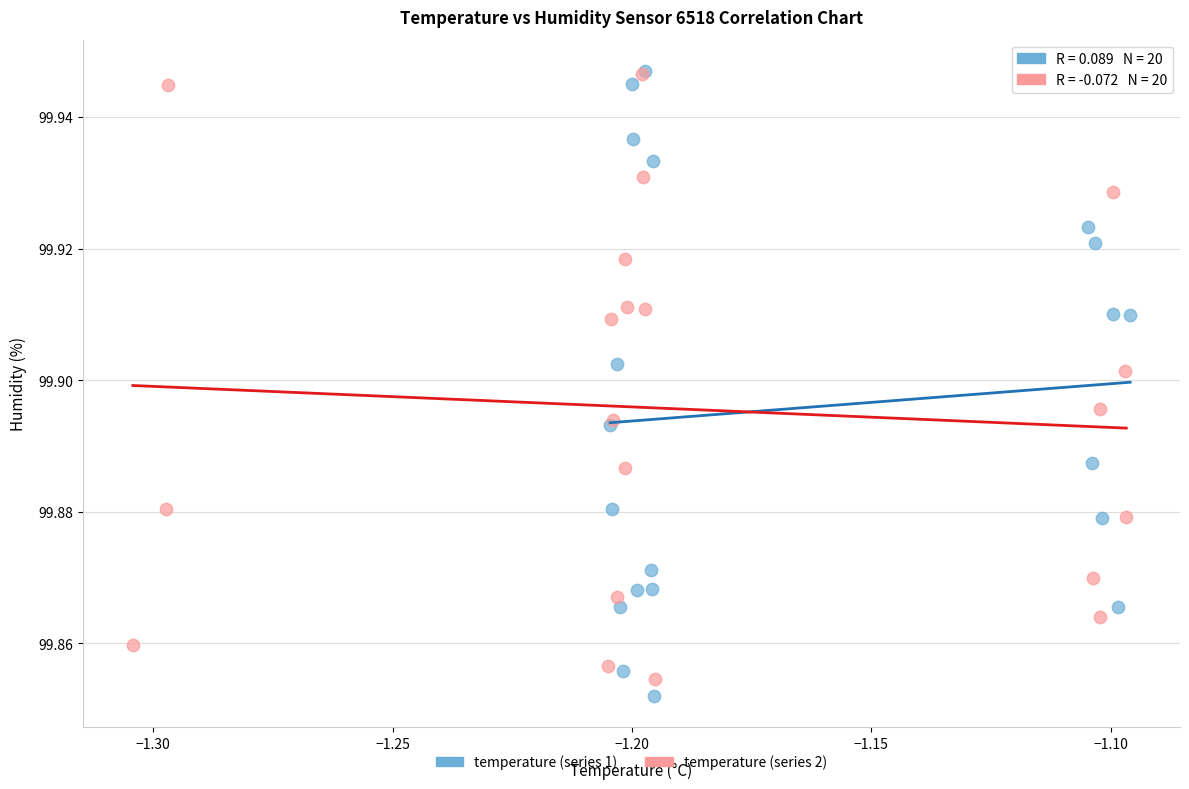

Which series reaches the minimum Y coordinate?

temperature (series 1)